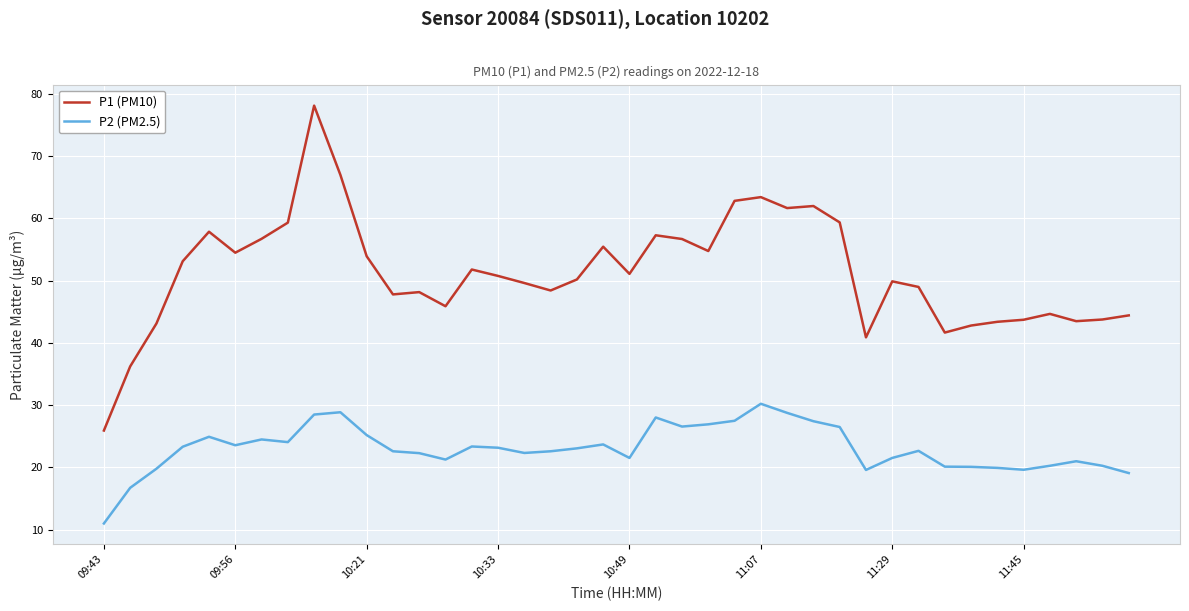

What is the sum of all P1 (PM10) values?

2051.0